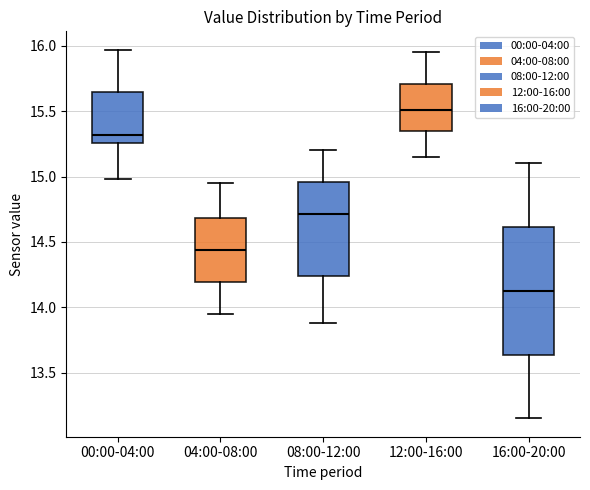

Which box is the tallest, from its lower edge to its upper edge?

16:00-20:00